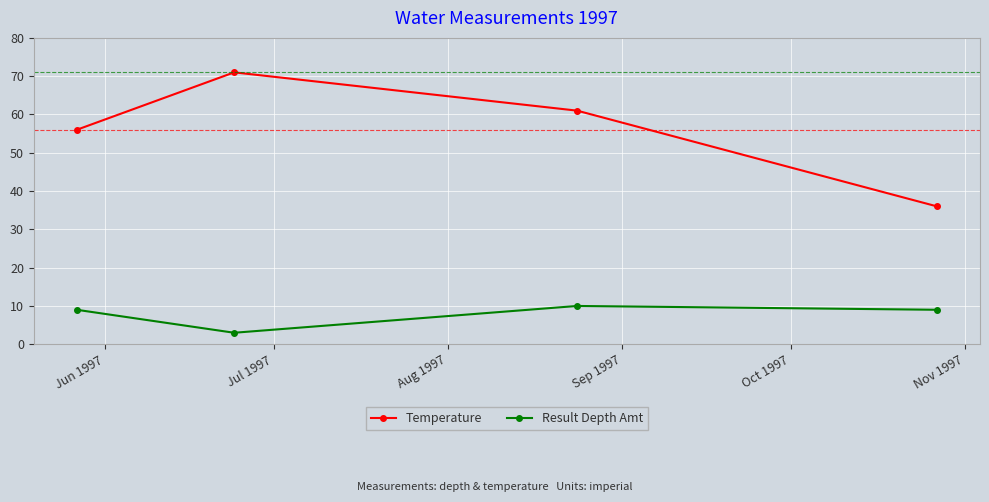

Which series has the largest range (max minus min)?

Temperature